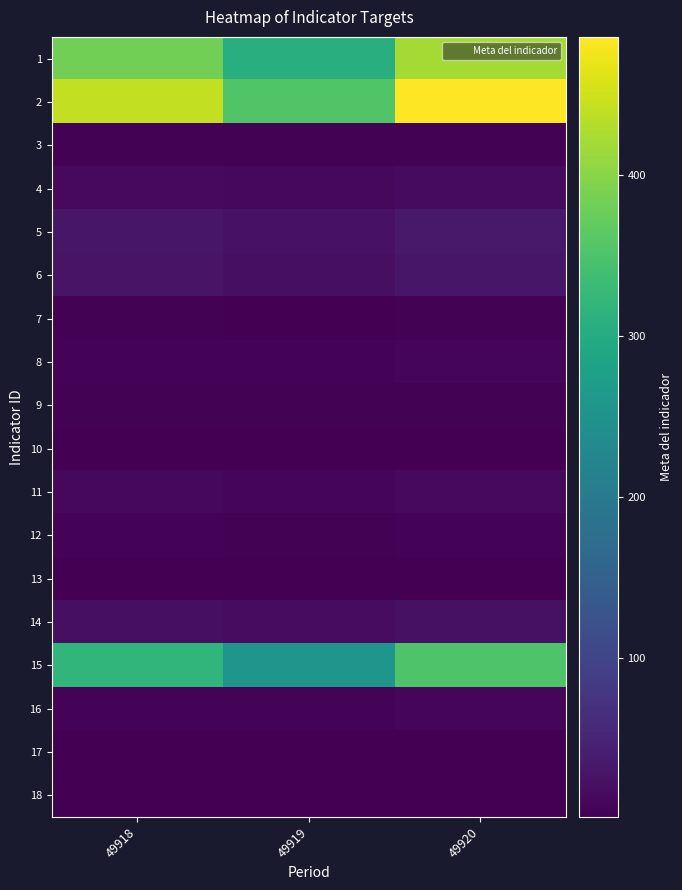

How many data points does each series have?

3